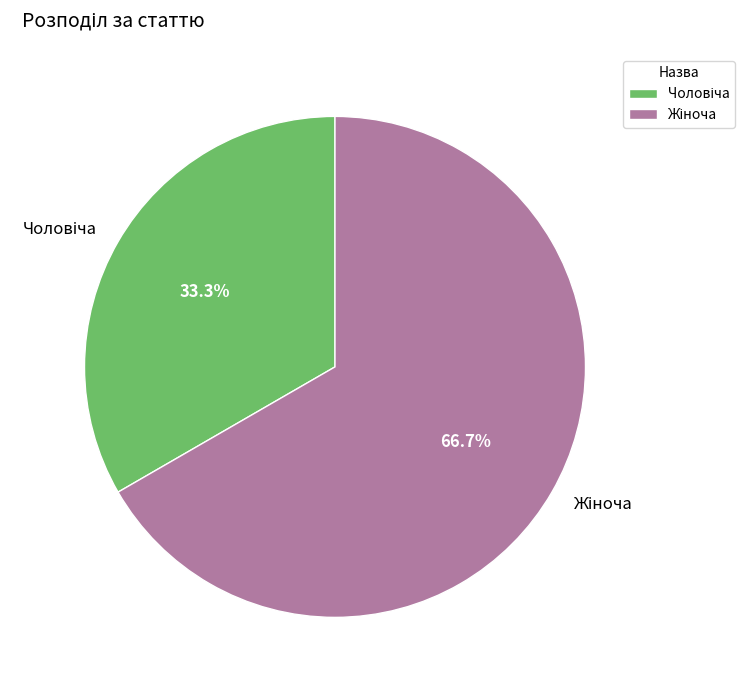

Does any single category account for the majority?

Yes